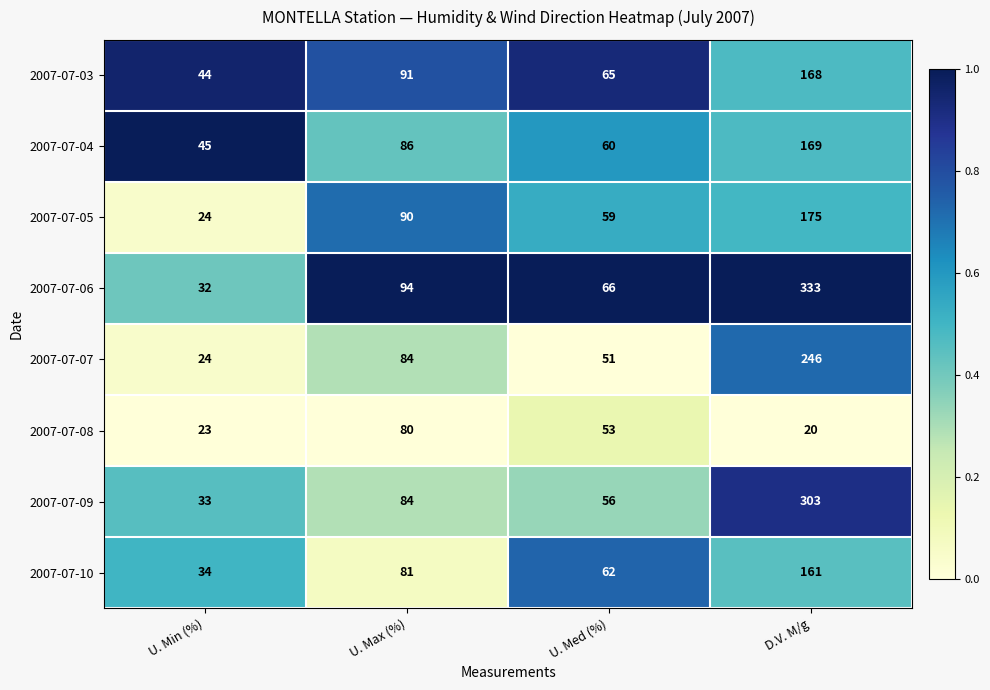

What is the approximate value of 2007-07-08 at D.V. M/g, to the nearest 10?

20